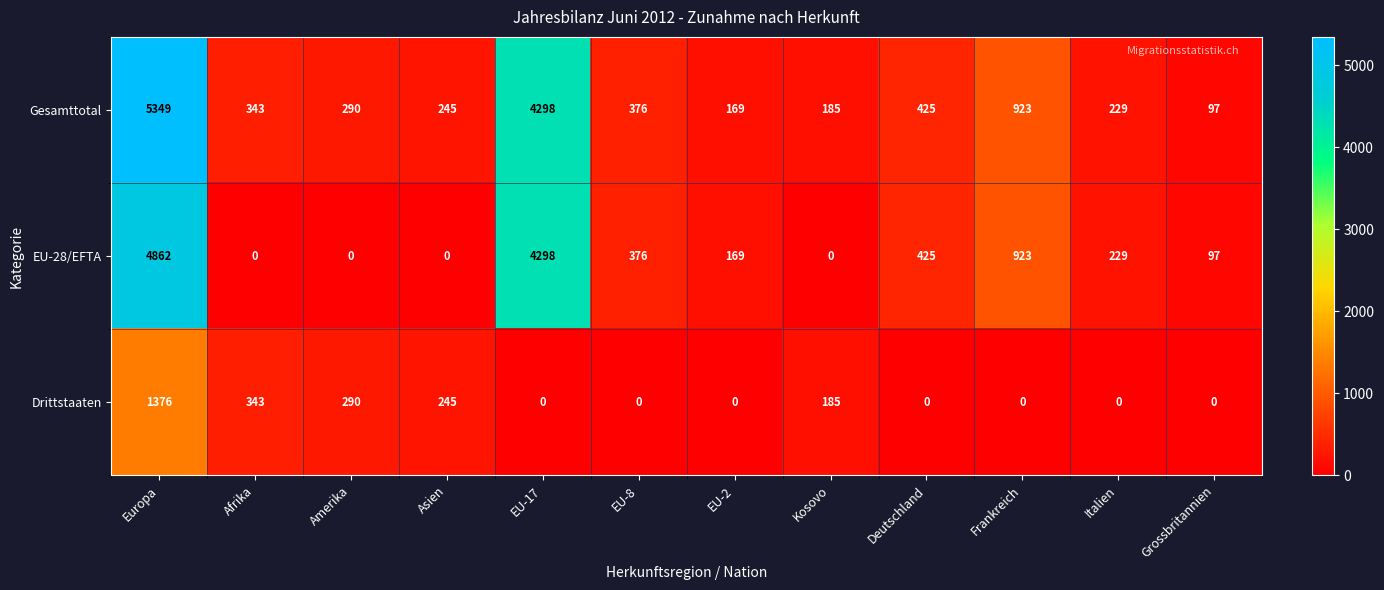

True or false: Drittstaaten has a value of 290 at Kosovo.

False